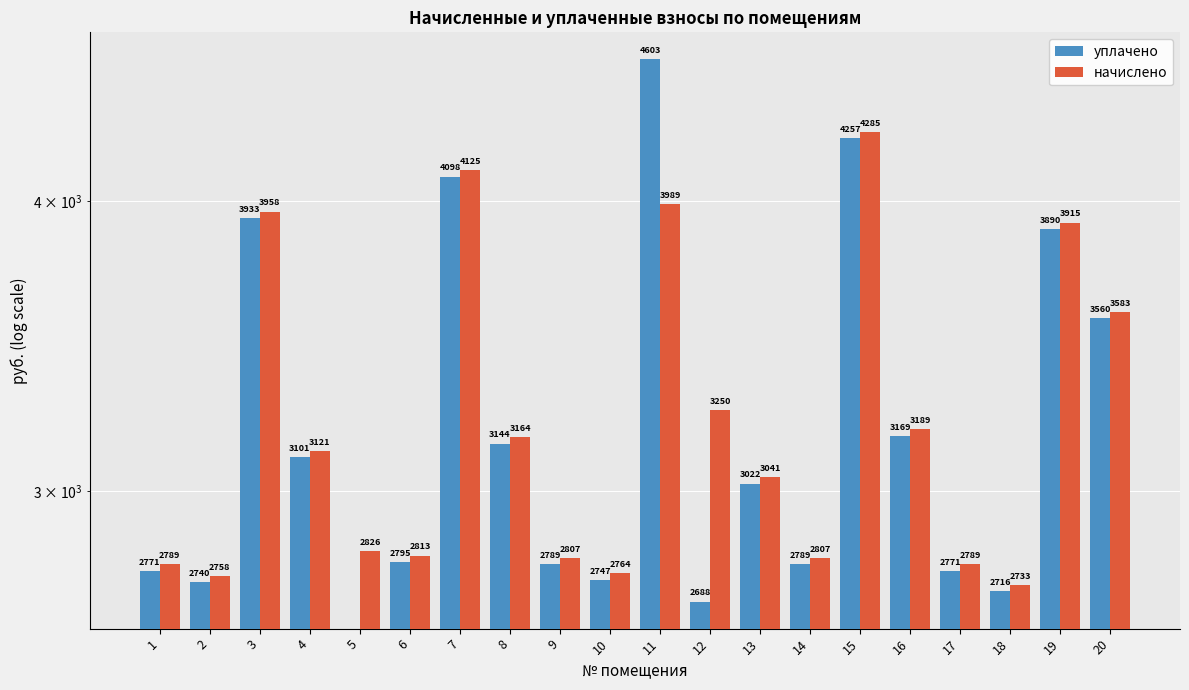

How many bars are there in each group?

2